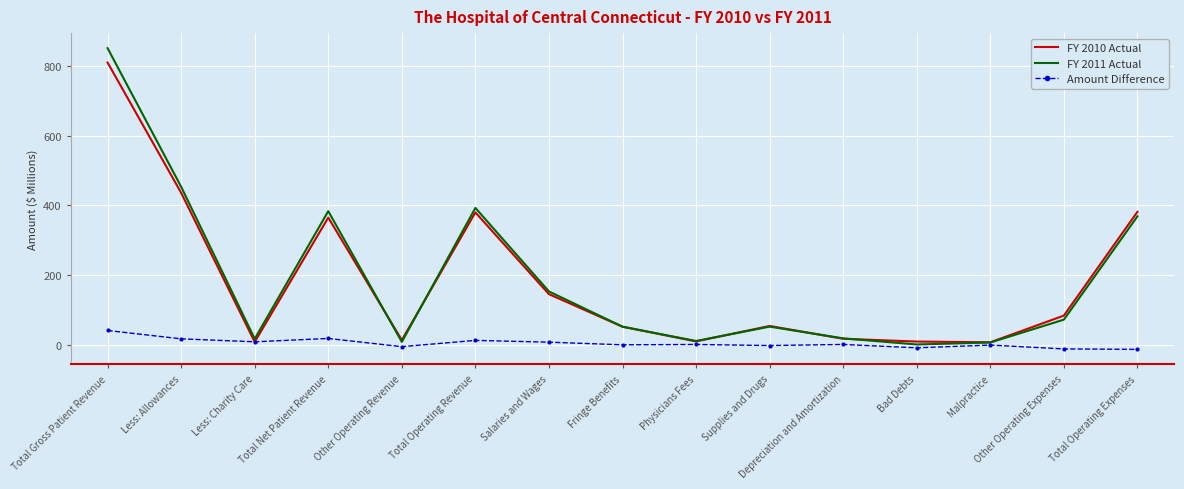

The Amount Difference series shows -0.6 at Malpractice. True or false?

True